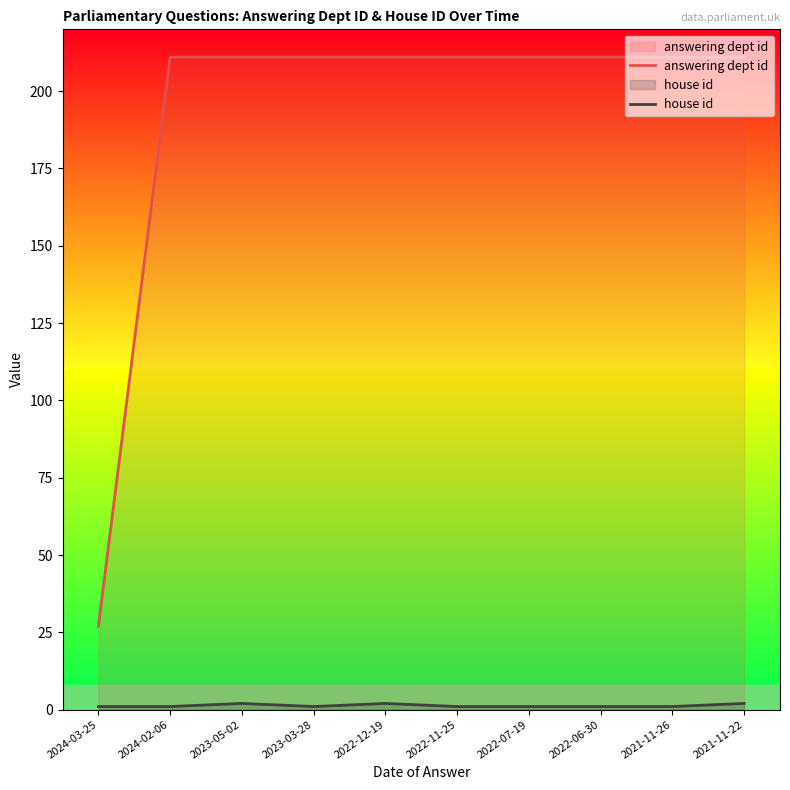

Does the chart display data point markers on the line(s)?

No